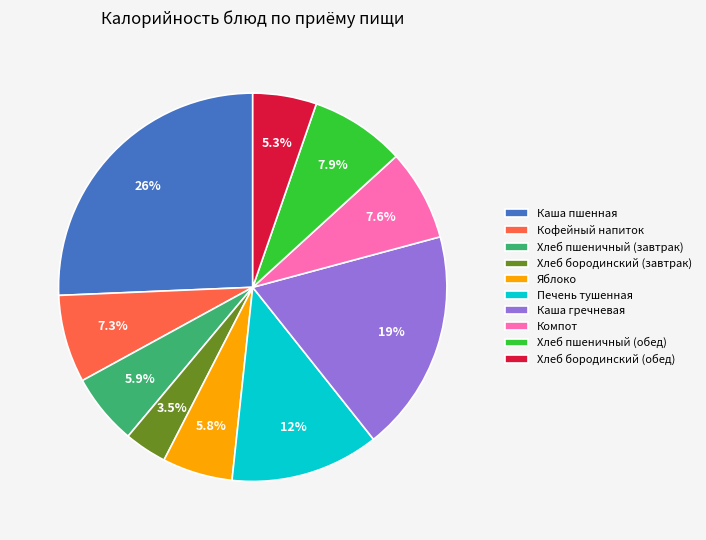

What is the smallest slice in the pie chart?

Хлеб бородинский (завтрак)